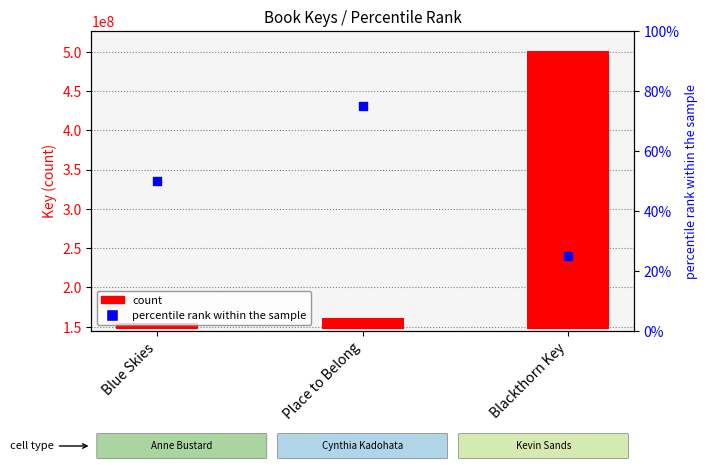

Which series has the largest Y range (max minus min)?

count